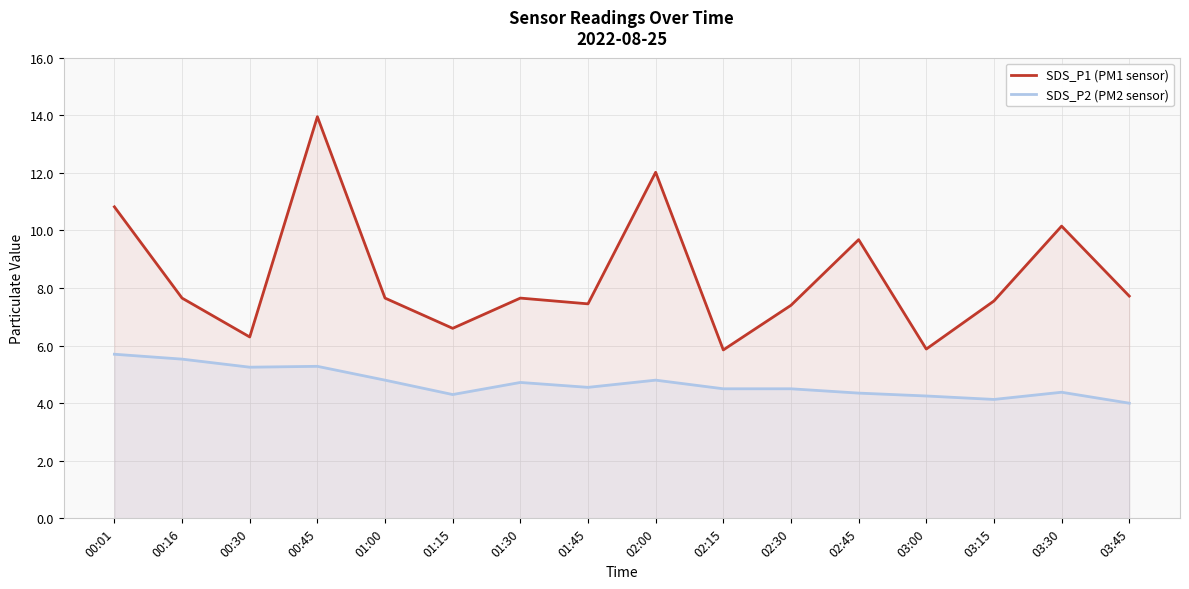

True or false: SDS_P2 (PM2 sensor) has more than 1 interior local peaks.

True